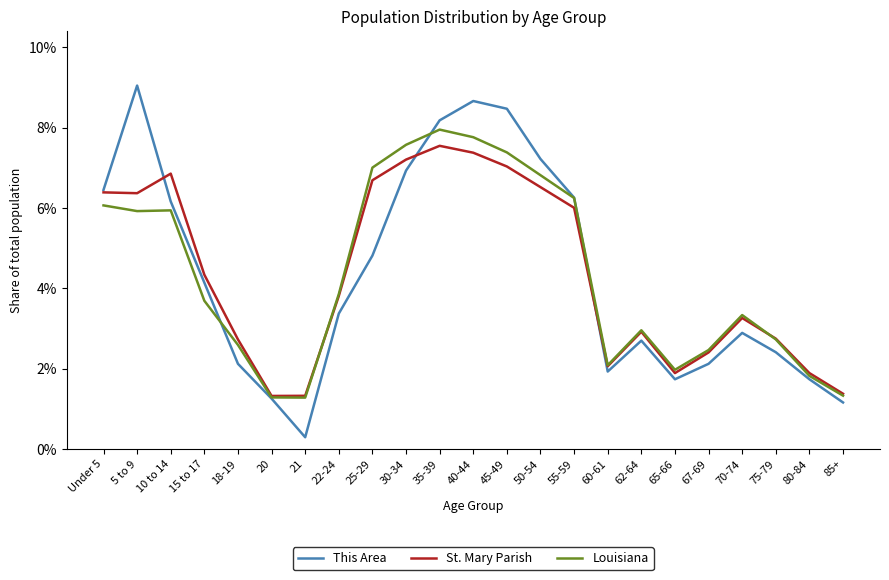

What is the smallest value displayed?

0.3